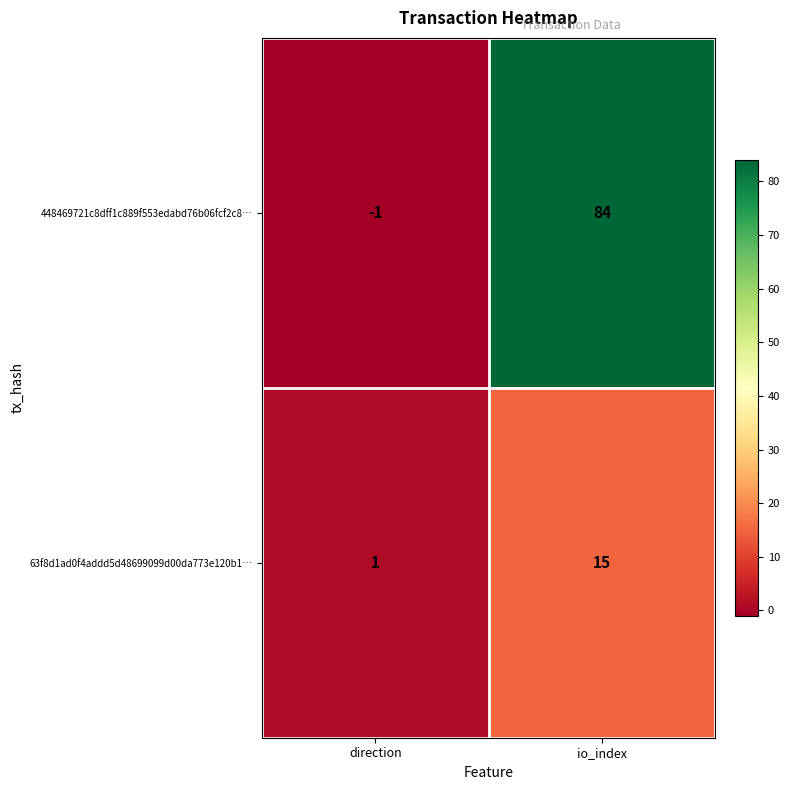

At which label is 63f8d1ad0f4addd5d48699099d00da773e120b1… closest to 8?

direction